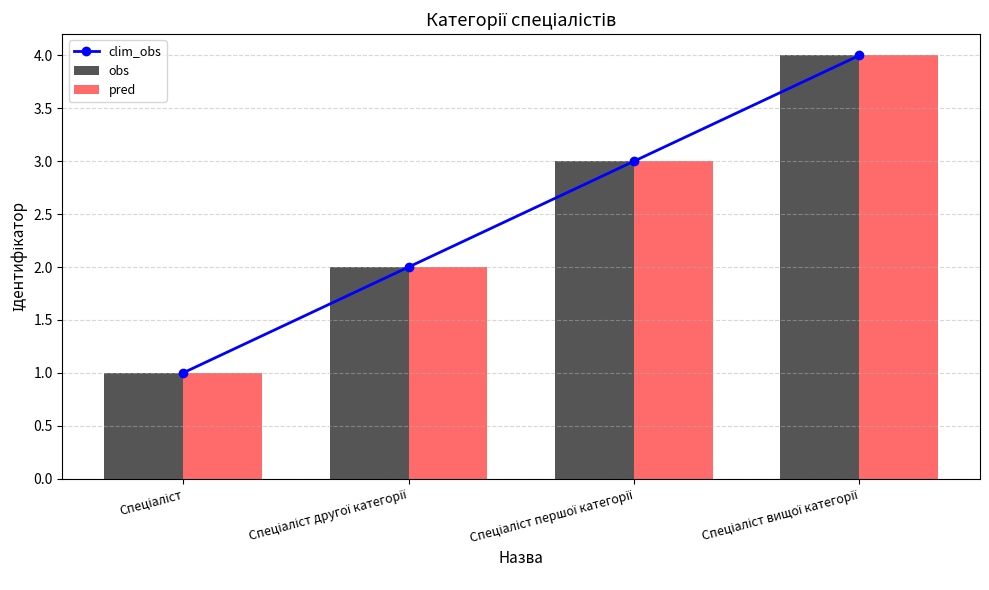

What are all the series names shown in the legend?

clim_obs, obs, pred